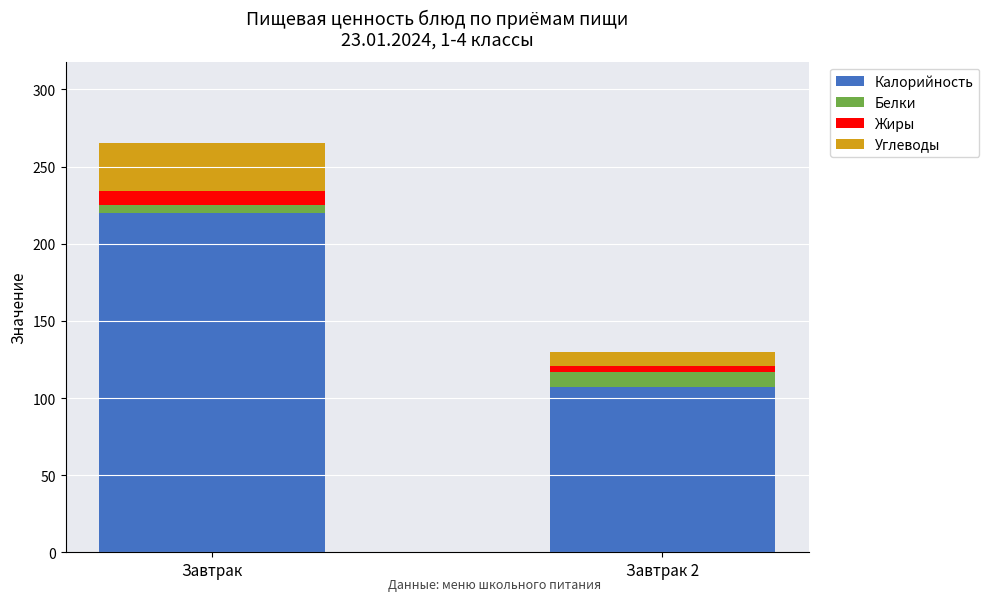

What is the minimum value for Калорийность?

107